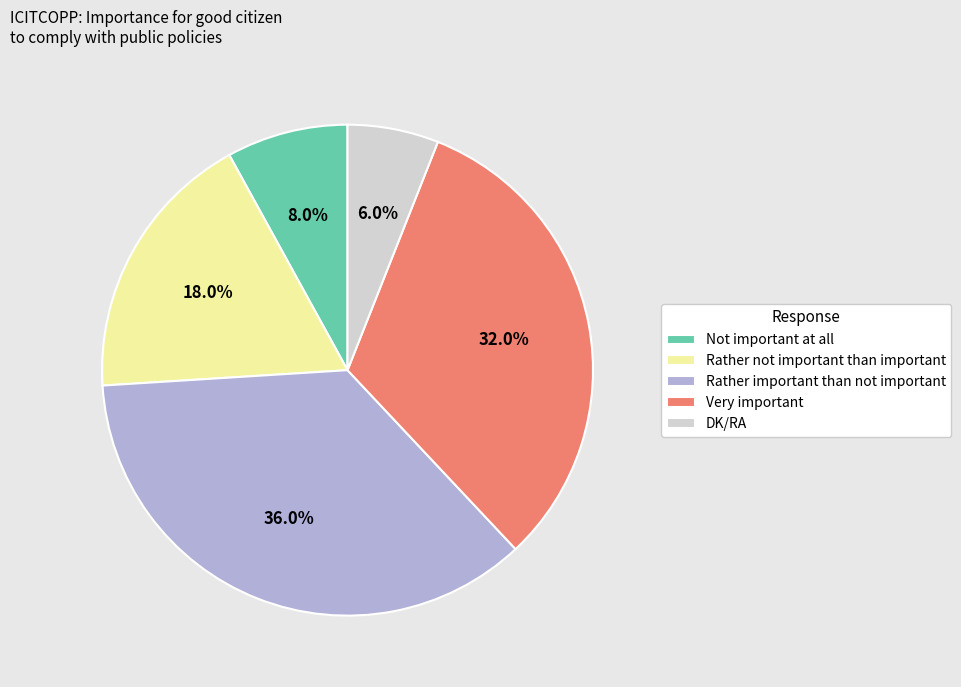

The Rather important than not important slice represents 36% of the pie. True or false?

True